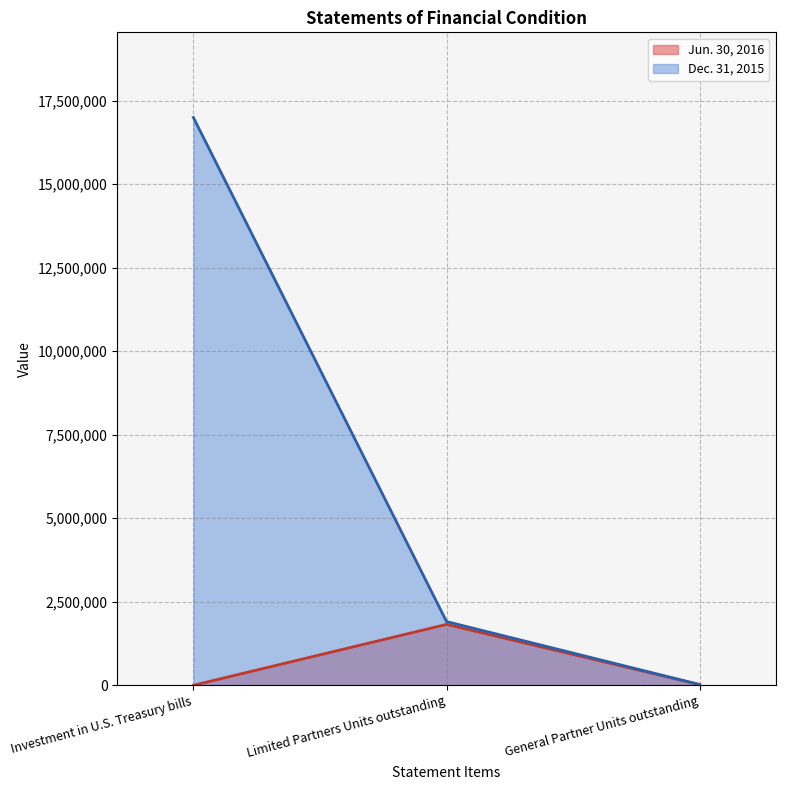

Which label corresponds to the largest value in the chart?

Investment in U.S. Treasury bills